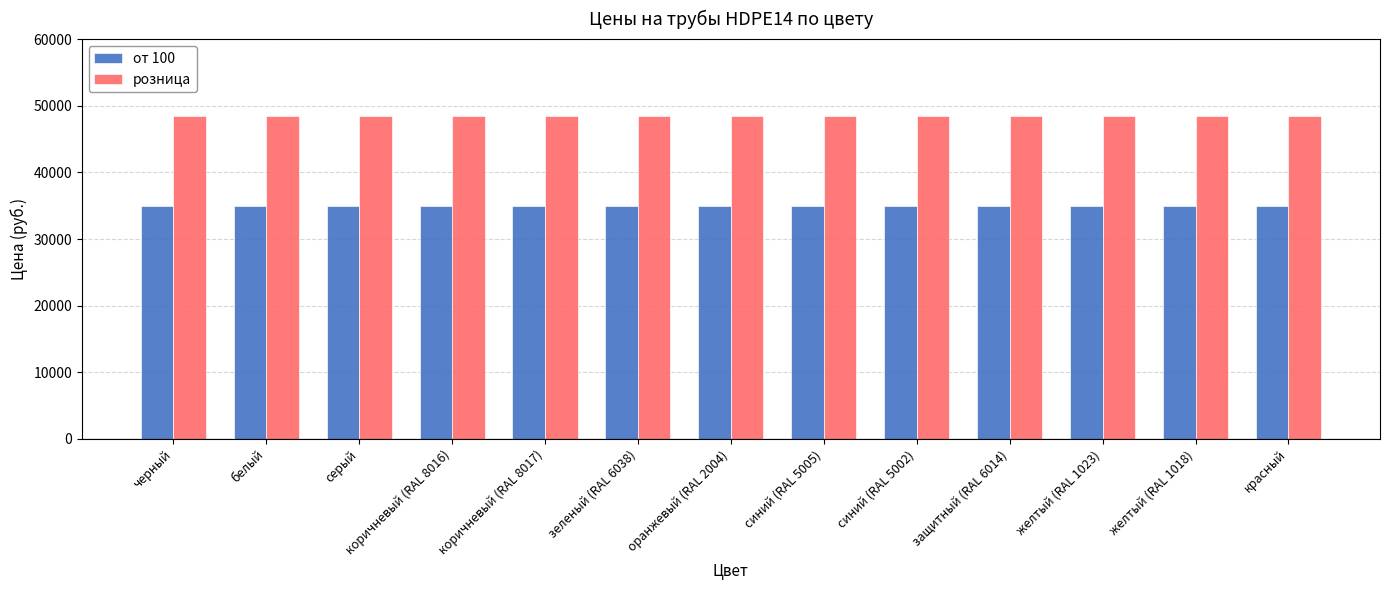

Rank the series at серый from highest to lowest value.

розница, от 100